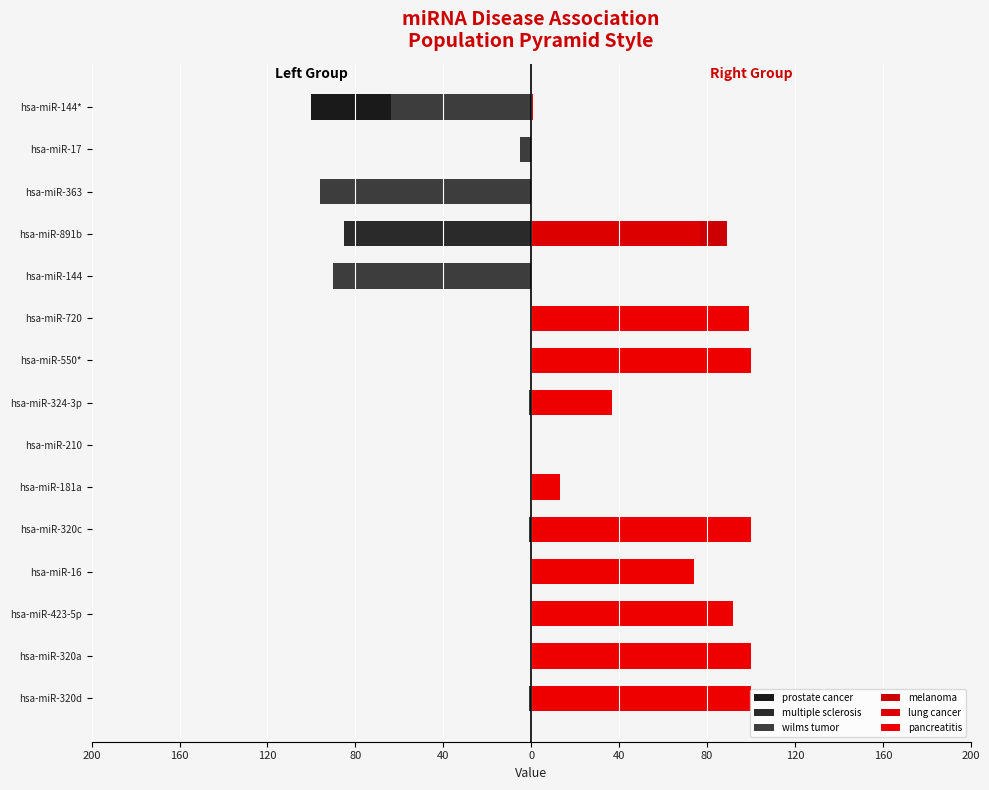

Does the chart contain any negative values?

Yes